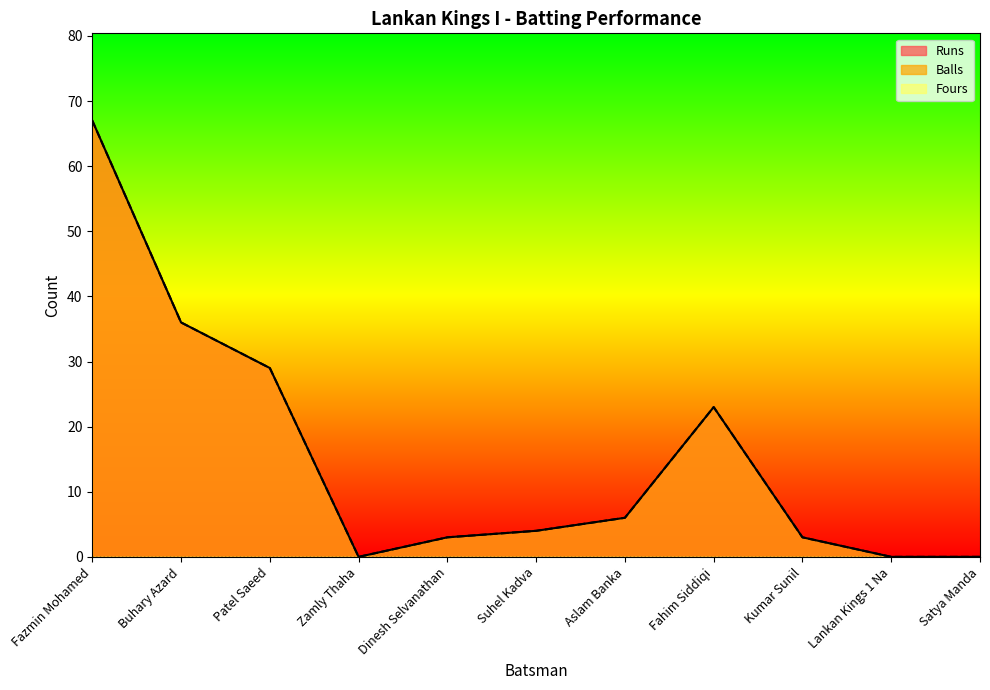

The Balls series shows 3 at Dinesh Selvanathan. True or false?

True